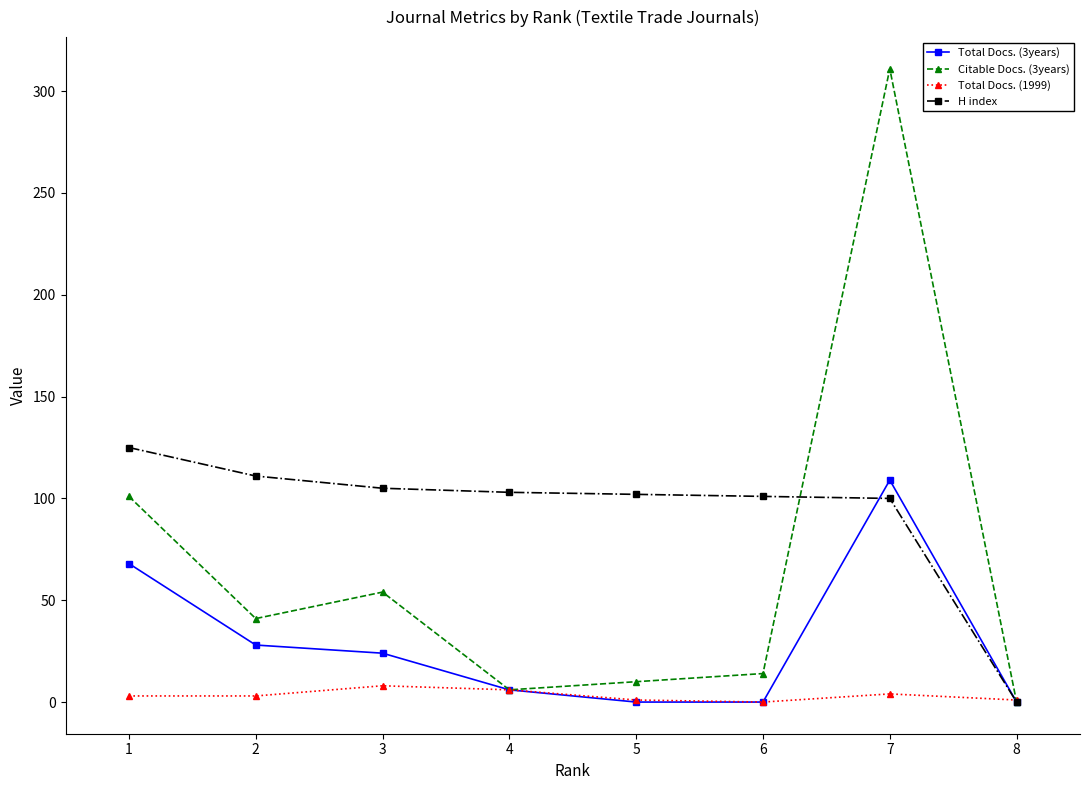

At which category does Citable Docs. (3years) reach its first local peak?

3